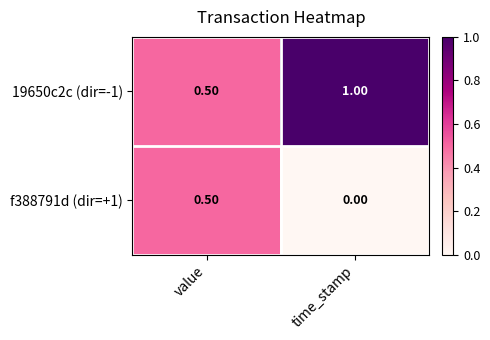

Which label corresponds to the smallest value in the chart?

time_stamp